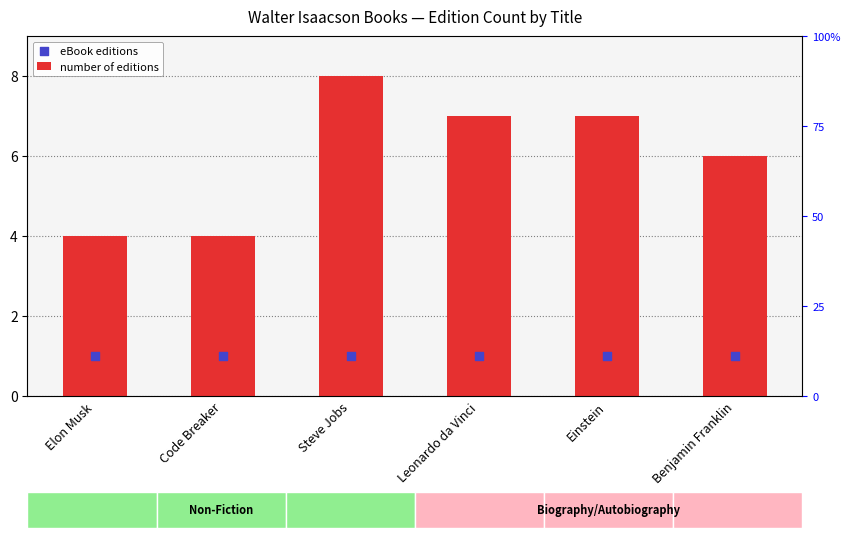

What are all the series names shown in the legend?

number of editions, eBook editions